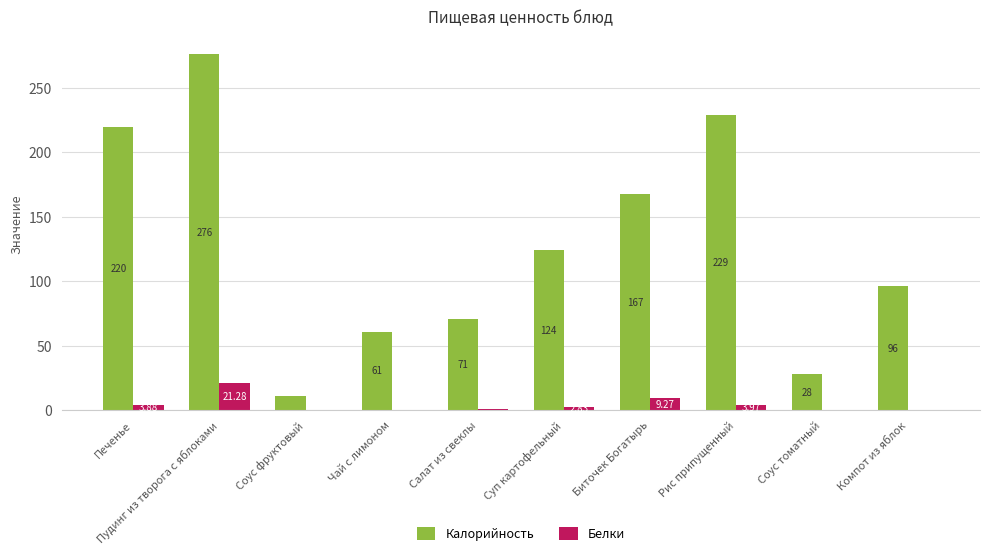

Are the bars horizontal?

No